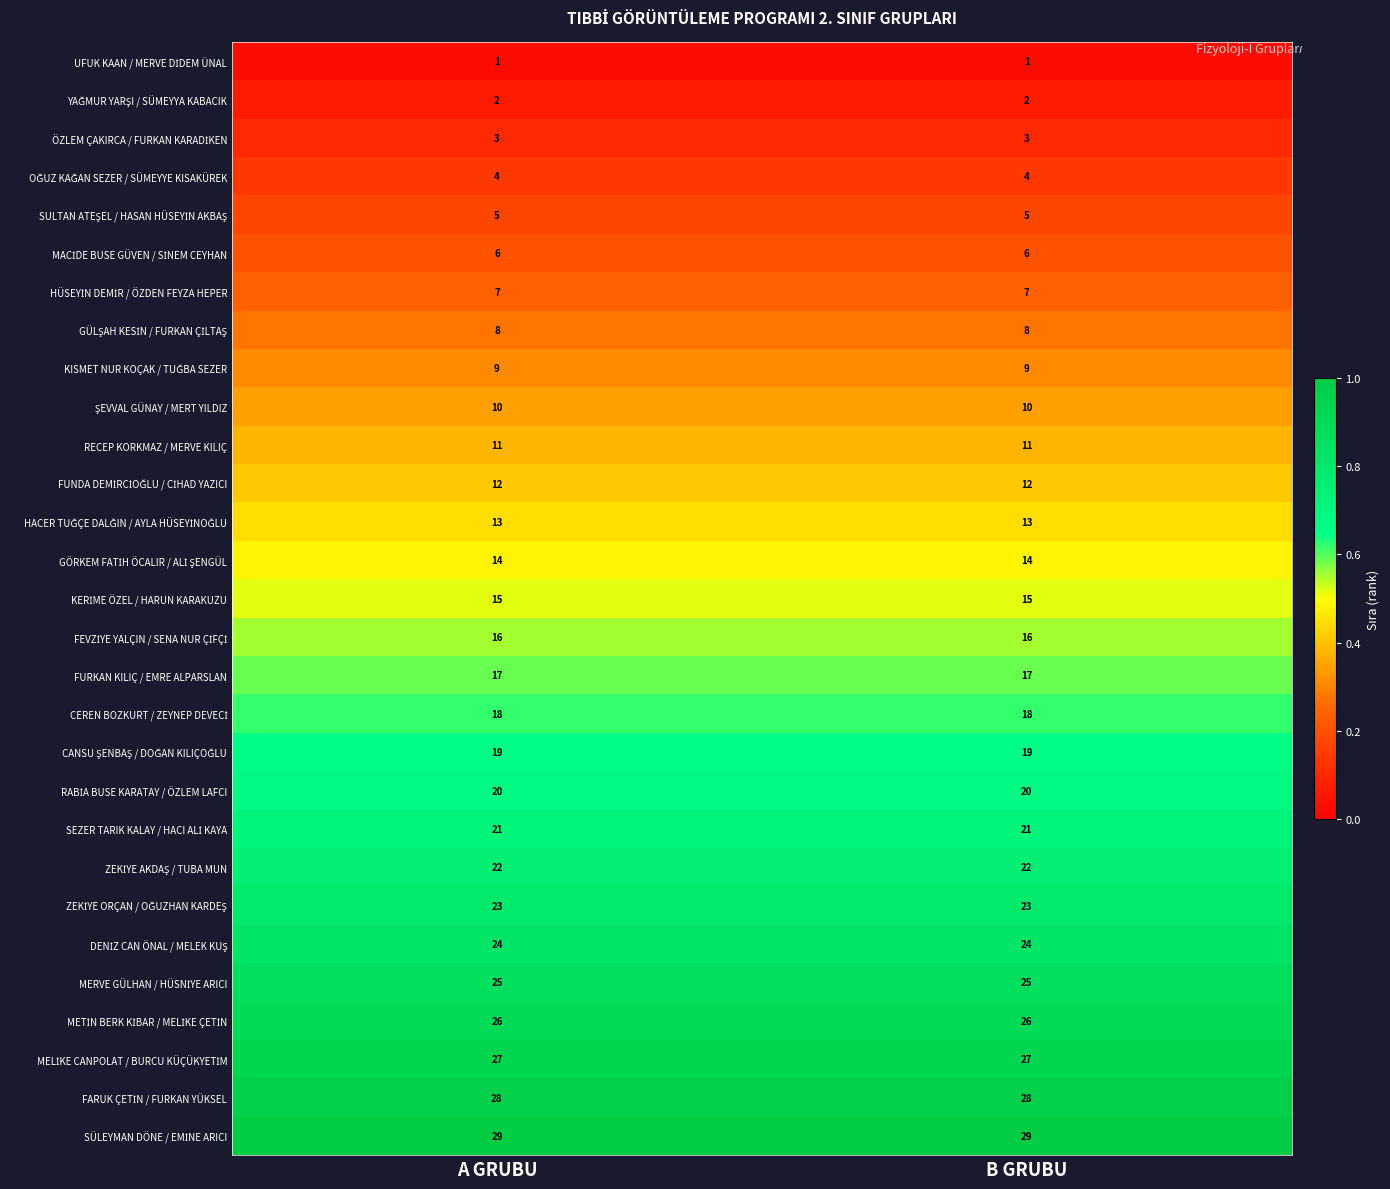

What is the difference between the highest and lowest values at A GRUBU?

28